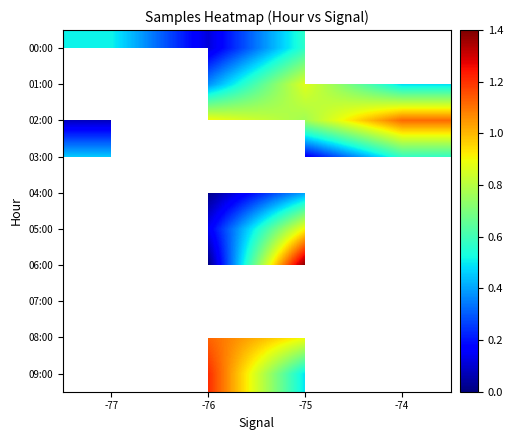

How many data points does each series have?

4